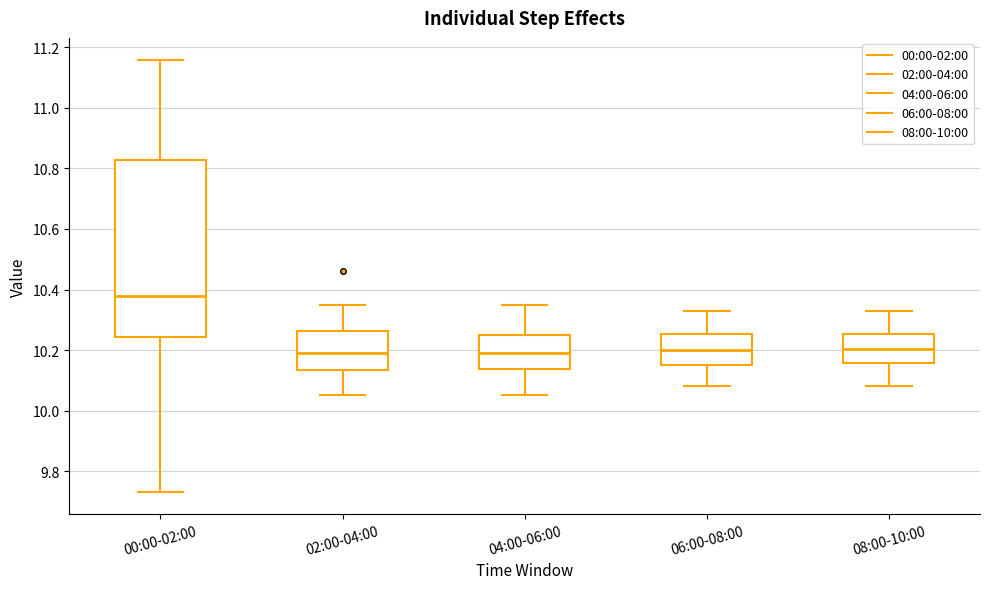

Reading left to right, transcribe this box plot: for each box, give where its median line is, the range the box spans, and where its two whiskers end, as read against the y-axis. The values are not printed on the chart, so give them approximately, as read against the axis.

00:00-02:00: median 10.38, box 10.24 to 10.82, whiskers 9.74 to 11.16
02:00-04:00: median 10.20, box 10.14 to 10.26, whiskers 10.06 to 10.36
04:00-06:00: median 10.20, box 10.14 to 10.26, whiskers 10.06 to 10.36
06:00-08:00: median 10.20, box 10.16 to 10.26, whiskers 10.08 to 10.34
08:00-10:00: median 10.20, box 10.16 to 10.26, whiskers 10.08 to 10.34